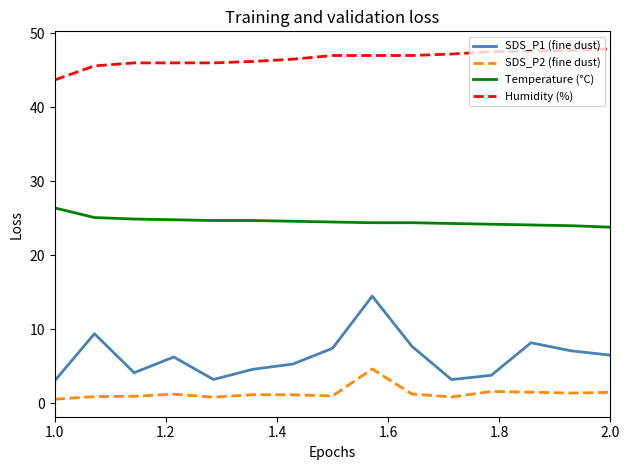

Which series has the widest spread of values?

SDS_P1 (fine dust)